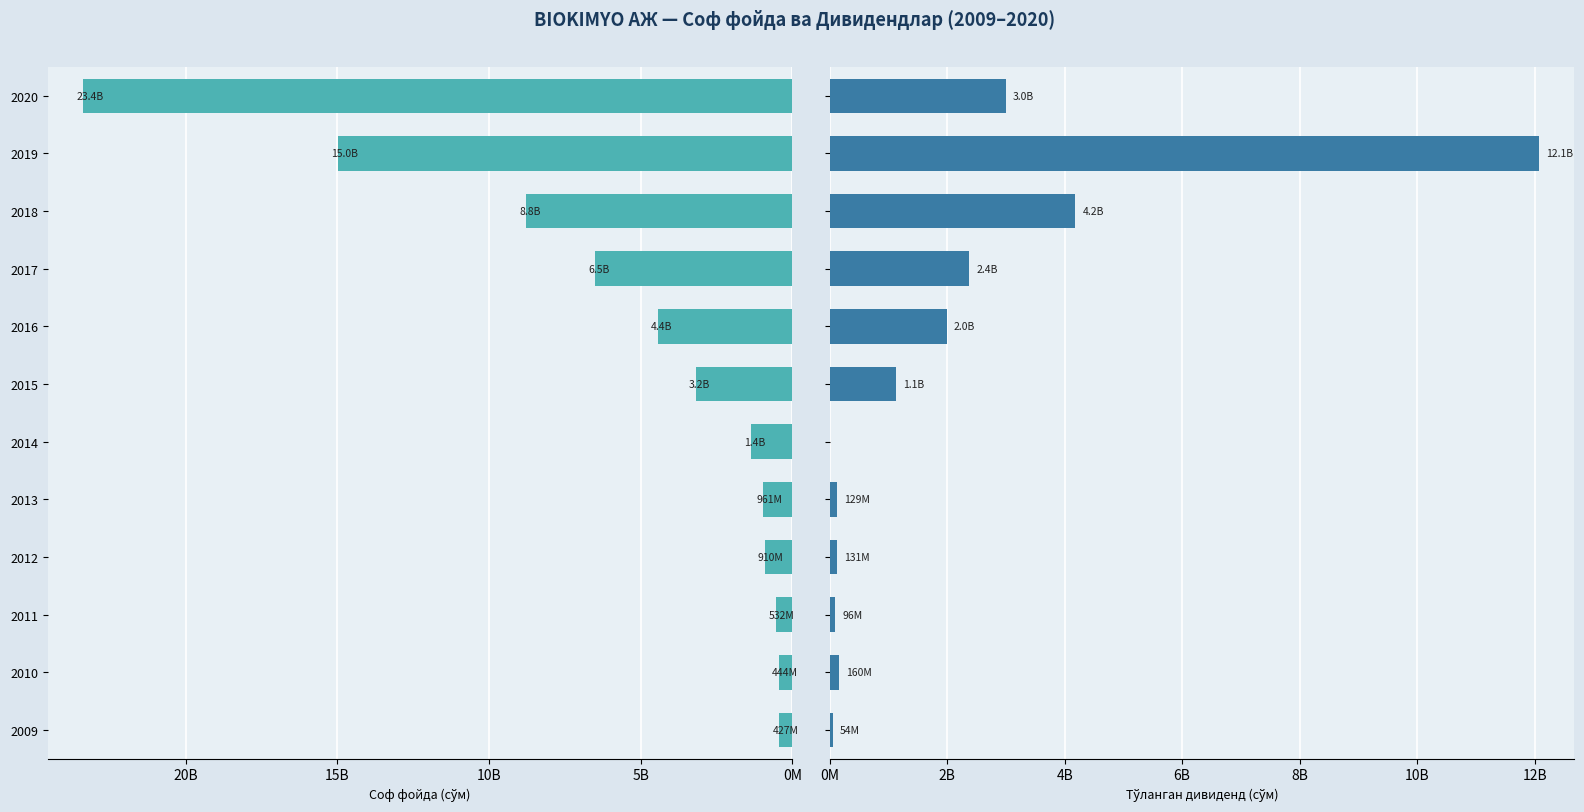

How many values in the Соф фойда (млн сўм) series exceed 3193806448?

6